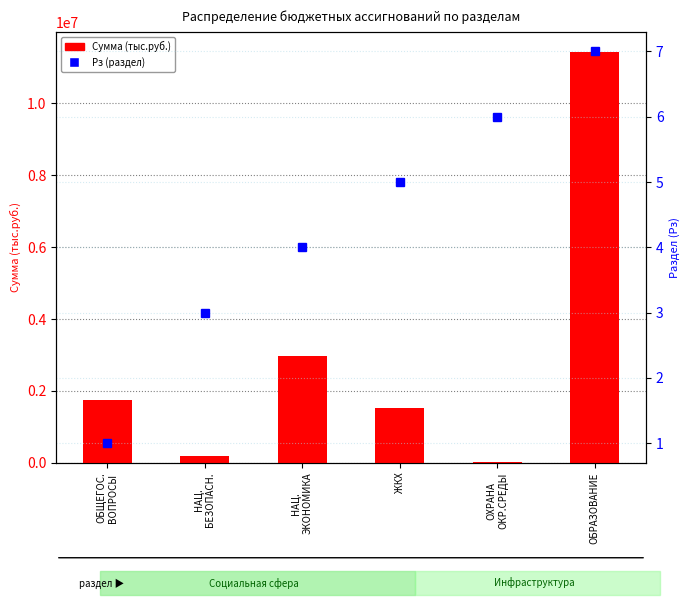

Is the value of Рз (раздел) at НАЦ.
БЕЗОПАСН. greater than the value of Сумма (тыс.руб.) at ЖКХ?

No